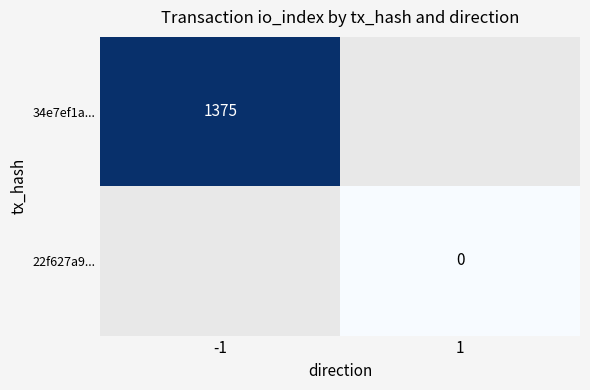

Where is 34e7ef1a... nearest to the value 1375?

-1